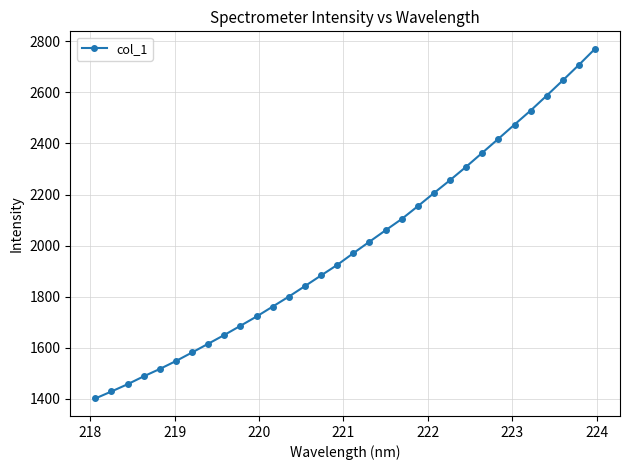

True or false: the data has more than 2 interior local peaks.

False